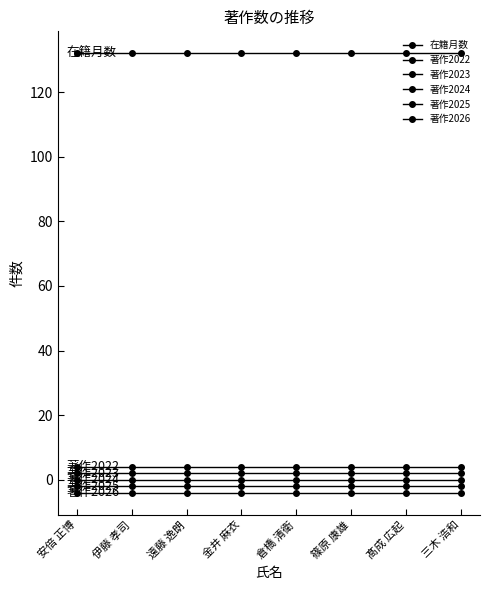

Reading right to left, list all the values displayed in this chart.

在籍月数: 三木 浩和=132	髙成 広起=132	篠原 康雄=132	倉橋 清衛=132	金井 麻衣=132	遠藤 逸朗=132	伊藤 孝司=132	安倍 正博=132
著作2022: 三木 浩和=4	髙成 広起=4	篠原 康雄=4	倉橋 清衛=4	金井 麻衣=4	遠藤 逸朗=4	伊藤 孝司=4	安倍 正博=4
著作2023: 三木 浩和=2	髙成 広起=2	篠原 康雄=2	倉橋 清衛=2	金井 麻衣=2	遠藤 逸朗=2	伊藤 孝司=2	安倍 正博=2
著作2024: 三木 浩和=0	髙成 広起=0	篠原 康雄=0	倉橋 清衛=0	金井 麻衣=0	遠藤 逸朗=0	伊藤 孝司=0	安倍 正博=0
著作2025: 三木 浩和=-2	髙成 広起=-2	篠原 康雄=-2	倉橋 清衛=-2	金井 麻衣=-2	遠藤 逸朗=-2	伊藤 孝司=-2	安倍 正博=-2
著作2026: 三木 浩和=-4	髙成 広起=-4	篠原 康雄=-4	倉橋 清衛=-4	金井 麻衣=-4	遠藤 逸朗=-4	伊藤 孝司=-4	安倍 正博=-4